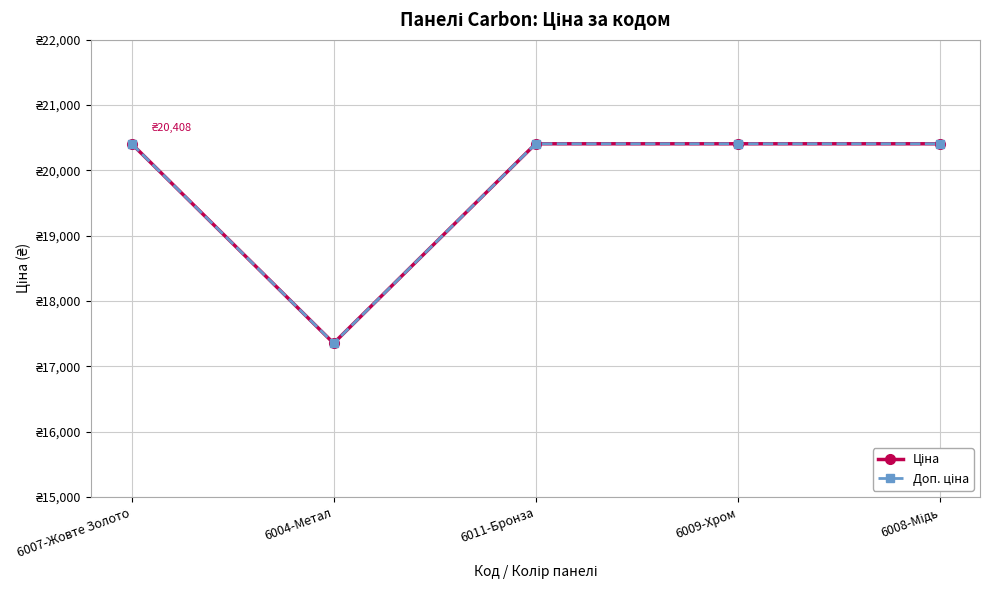

True or false: Доп. ціна and Ціна intersect in this chart.

False